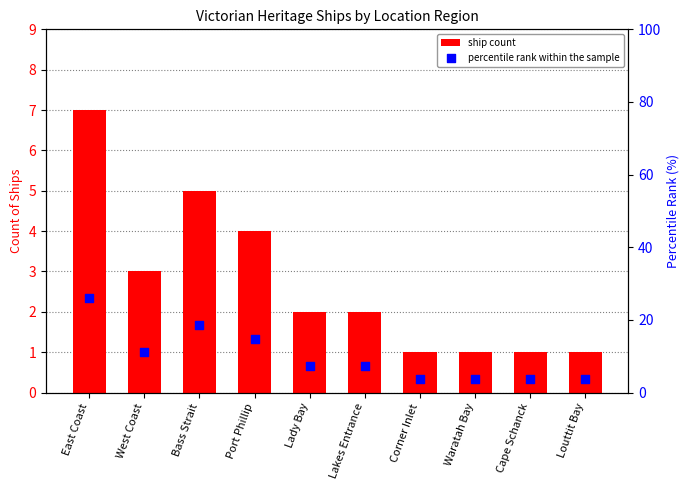

Which series has the largest Y range (max minus min)?

percentile rank within the sample